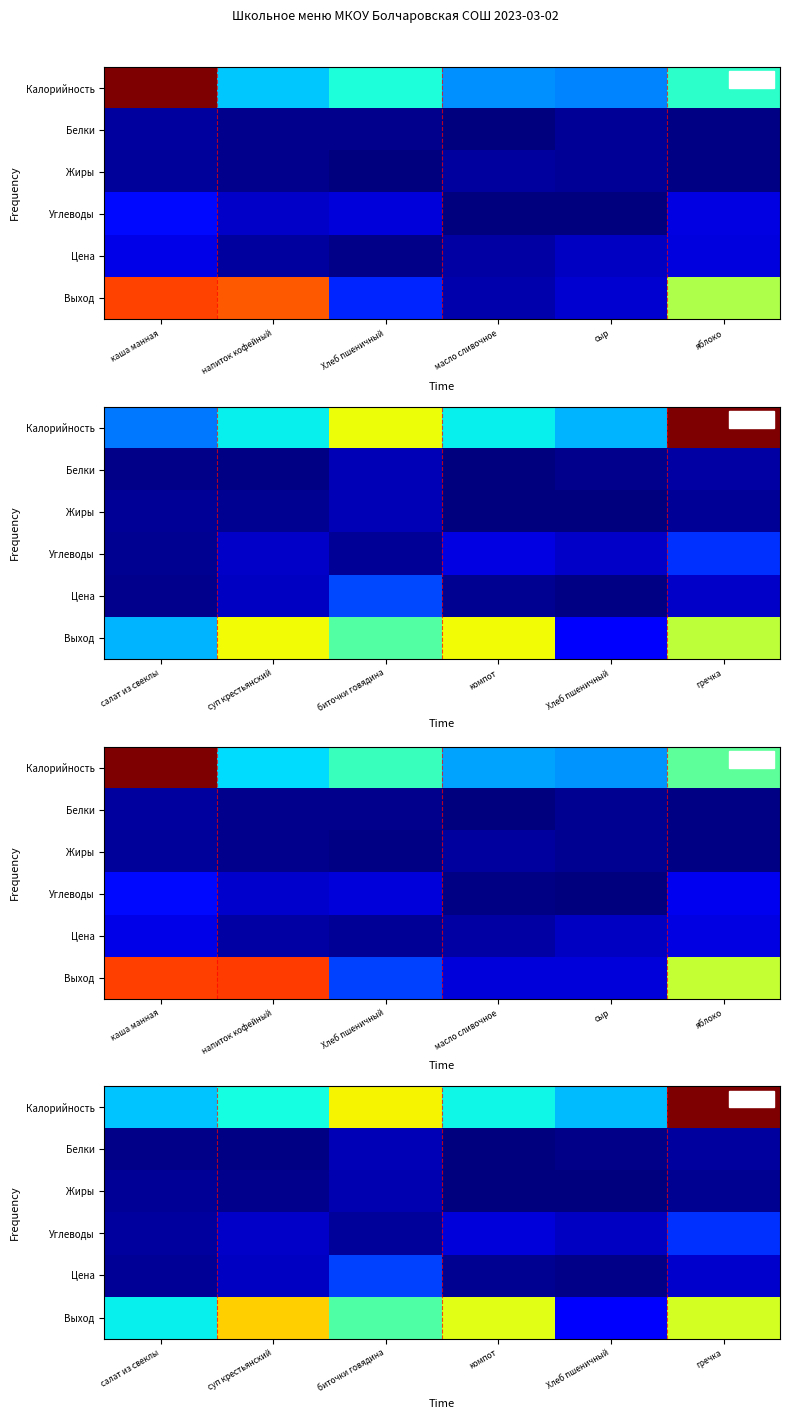

Is the value of Калорийность at биточки говядина greater than the value of Жиры at Хлеб пшеничный?

Yes